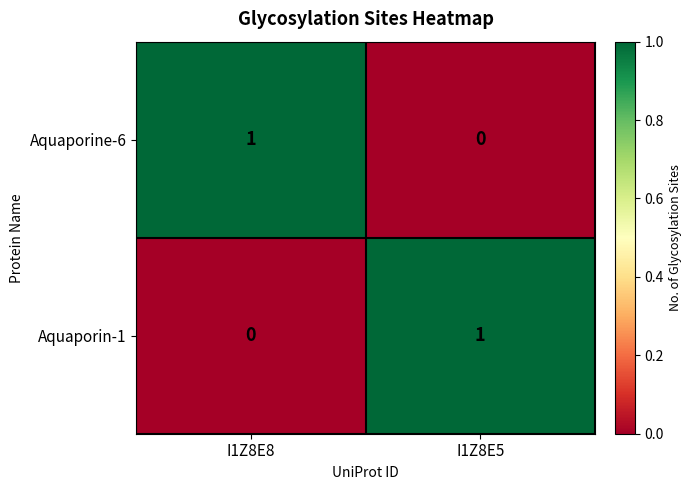

Rank the series at I1Z8E5 from highest to lowest value.

Aquaporin-1, Aquaporine-6